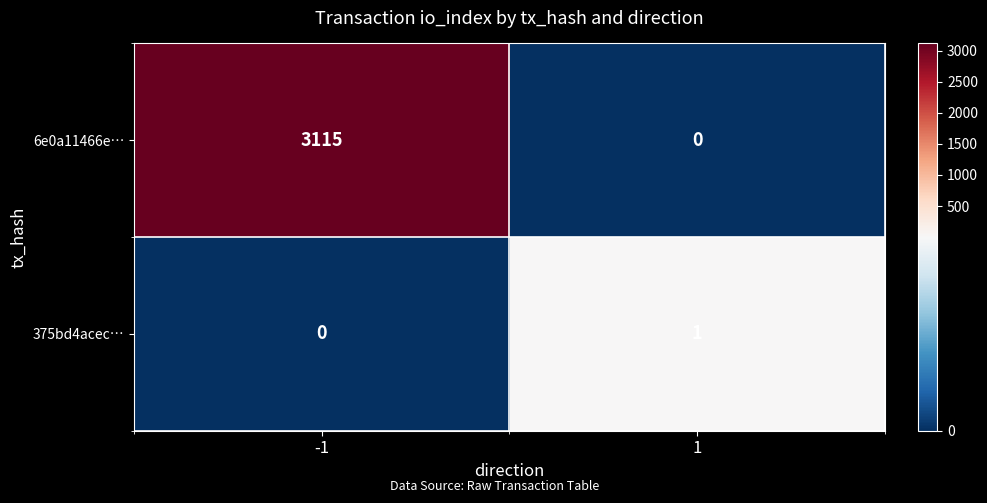

What is the sum of all 6e0a11466e… values?

3115